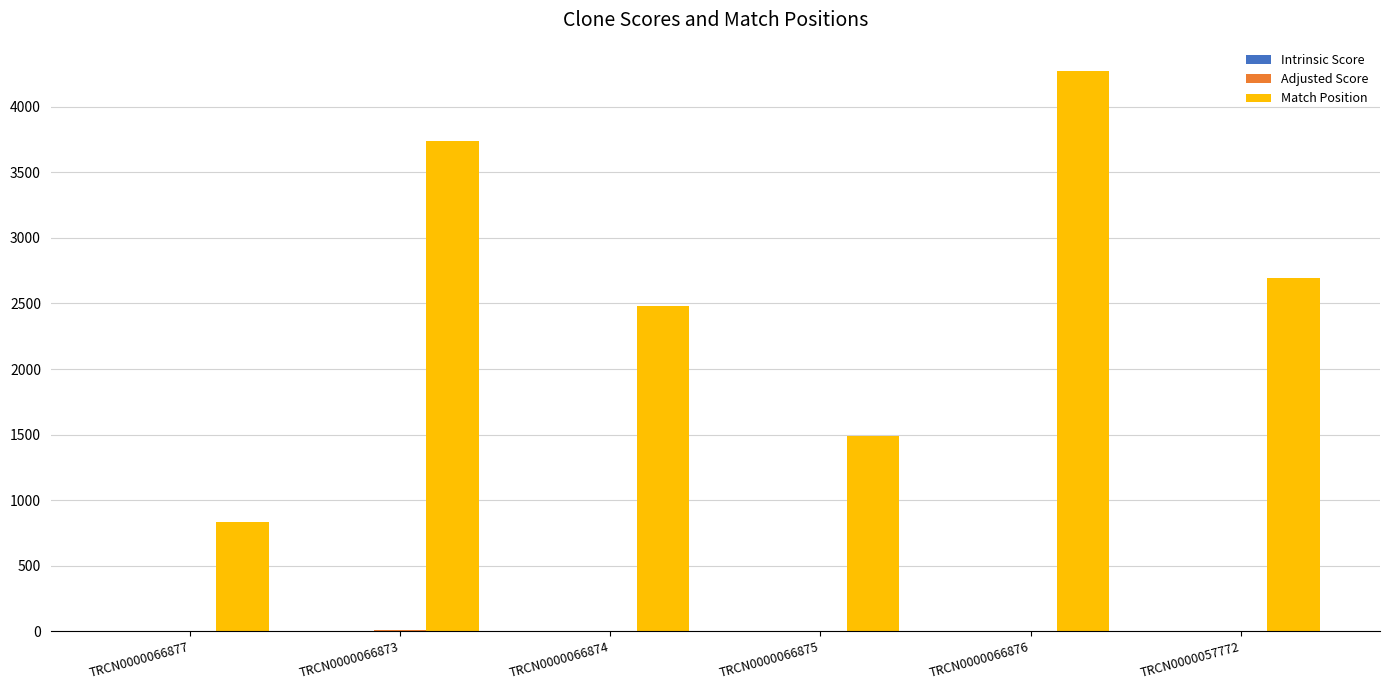

Which category has the highest value across all series?

TRCN0000066876